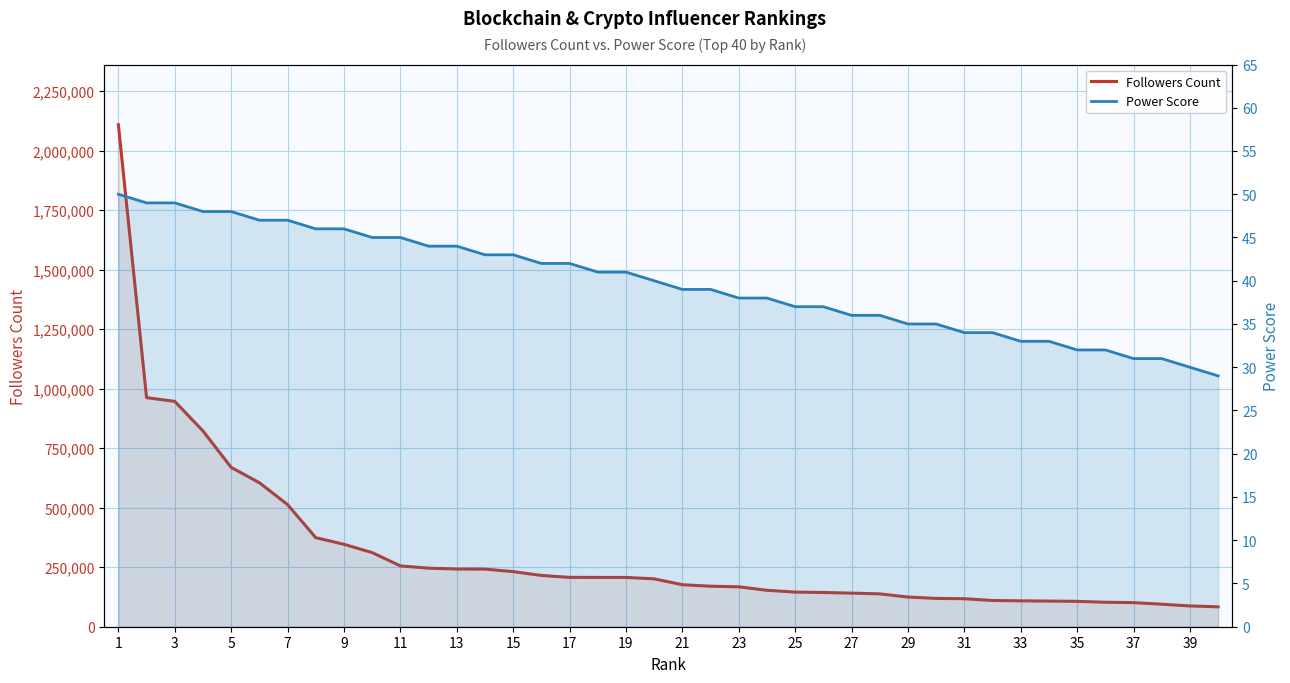

What is the average value of the Followers Count series?

310375